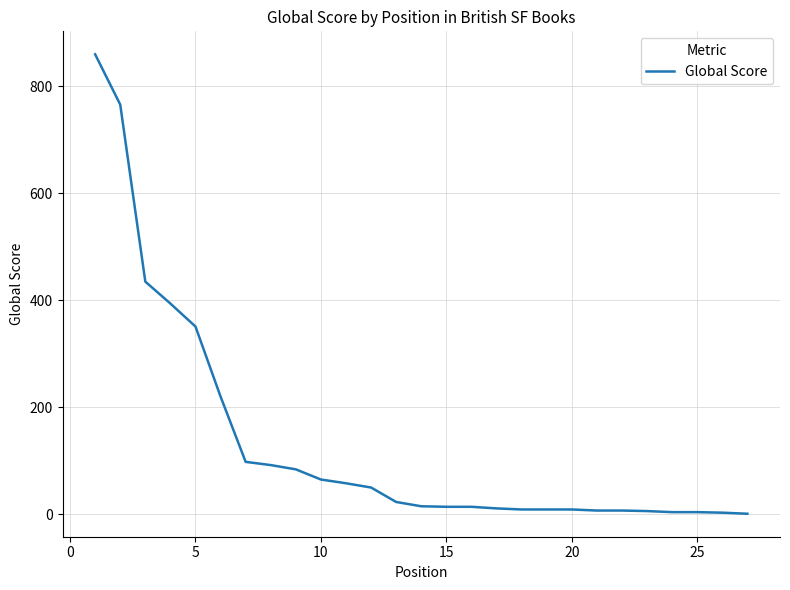

Count the number of categories in the chart.

27